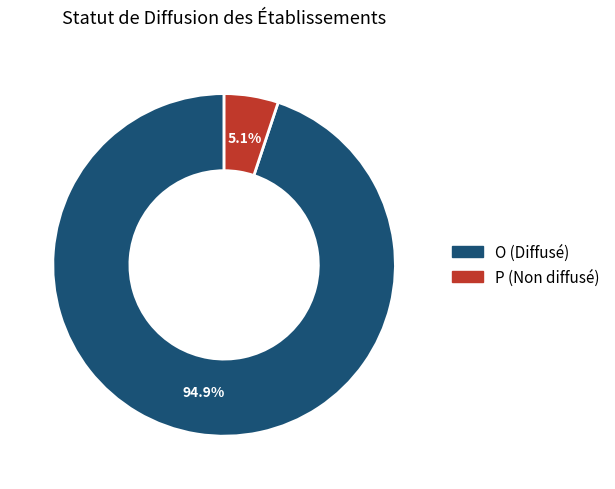

Is there a majority slice in this chart?

Yes